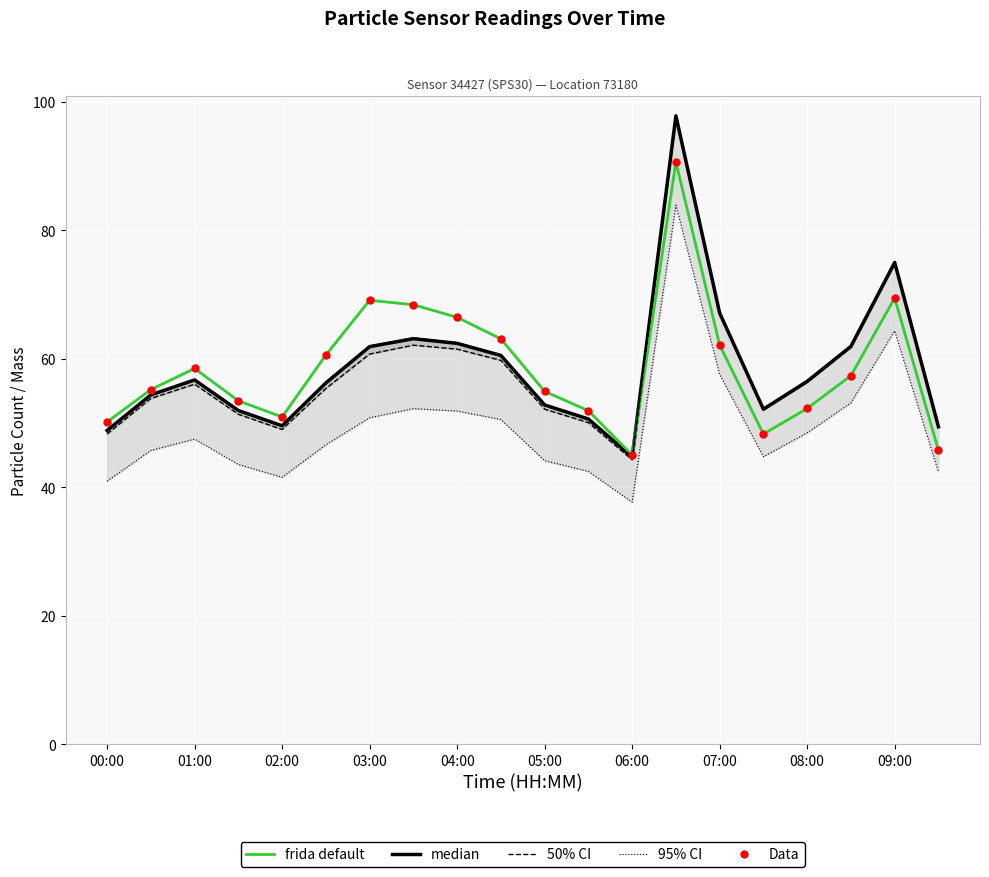

Which series contains the highest Y value?

median